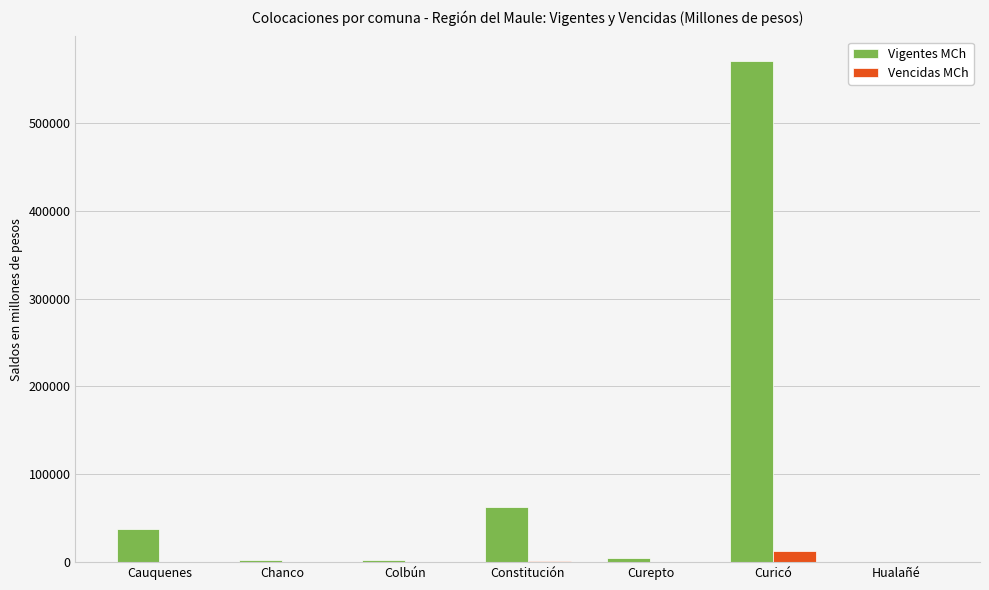

What is the difference between the Vencidas MCh values at Hualañé and Colbún?

18.0